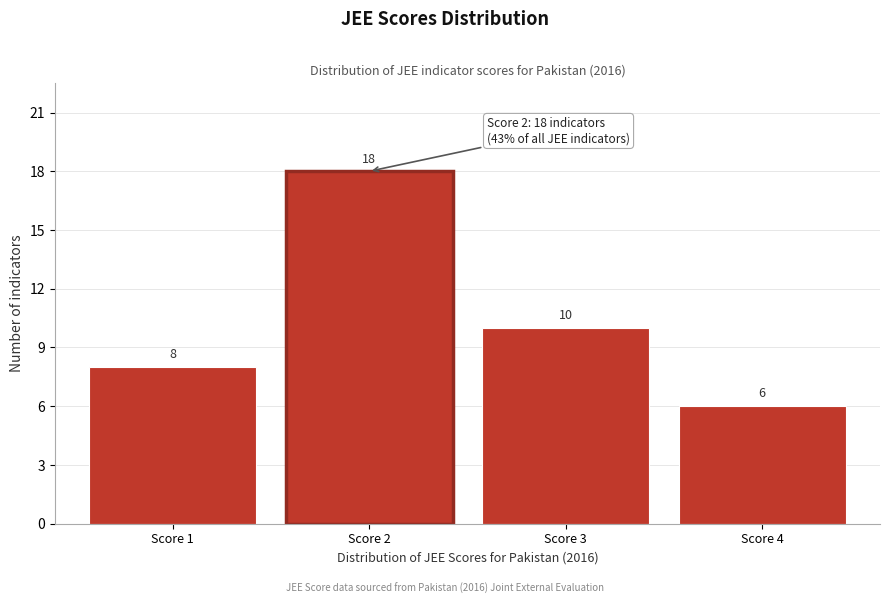

Reading left to right, list all the values displayed in this chart.

Score 1=8	Score 2=18	Score 3=10	Score 4=6